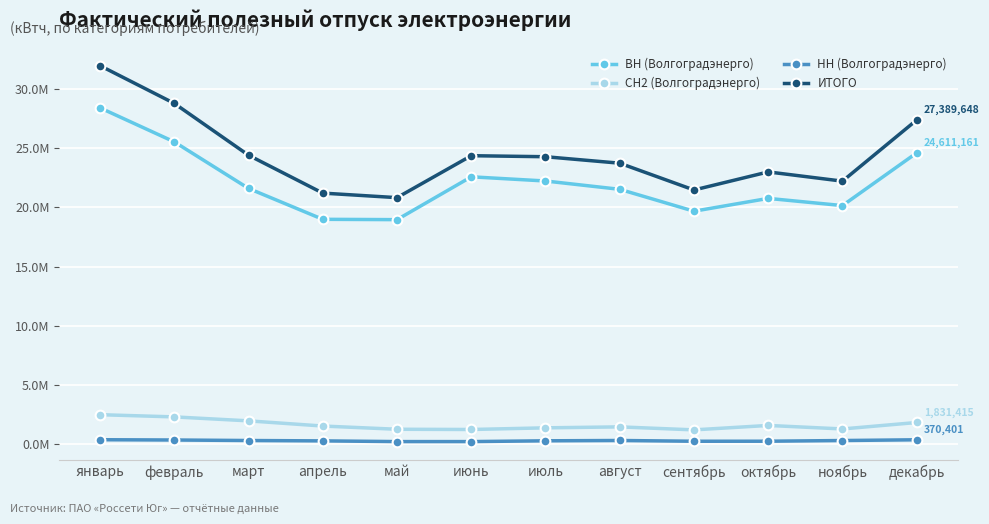

What is the approximate value of ВН (Волгоградэнерго) at май, to the nearest 100?

18969000